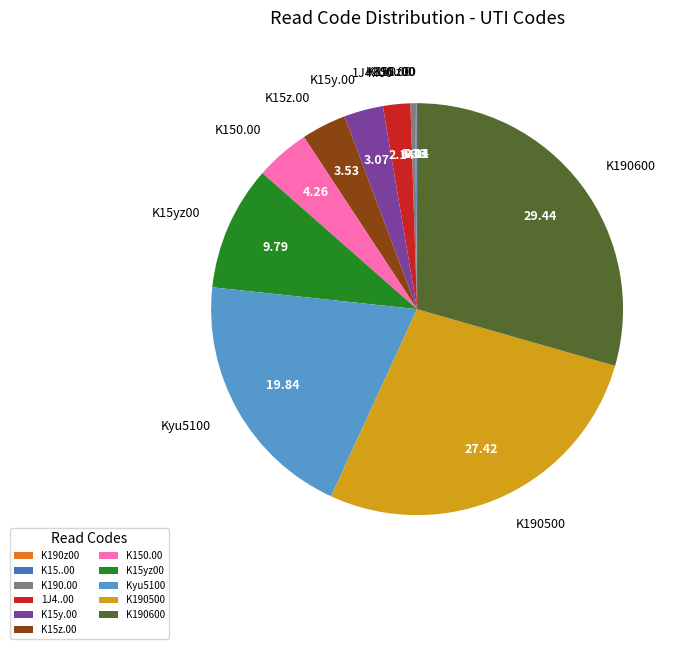

True or false: K15yz00 accounts for 1% of the total.

False